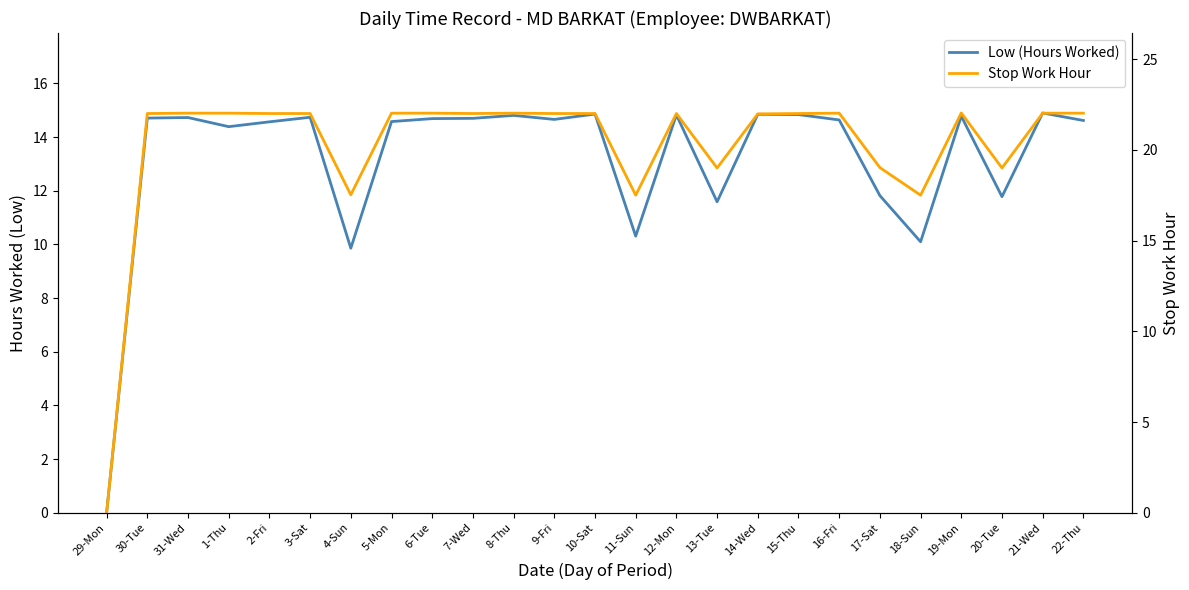

At which label does Low (Hours Worked) first exceed 14?

30-Tue